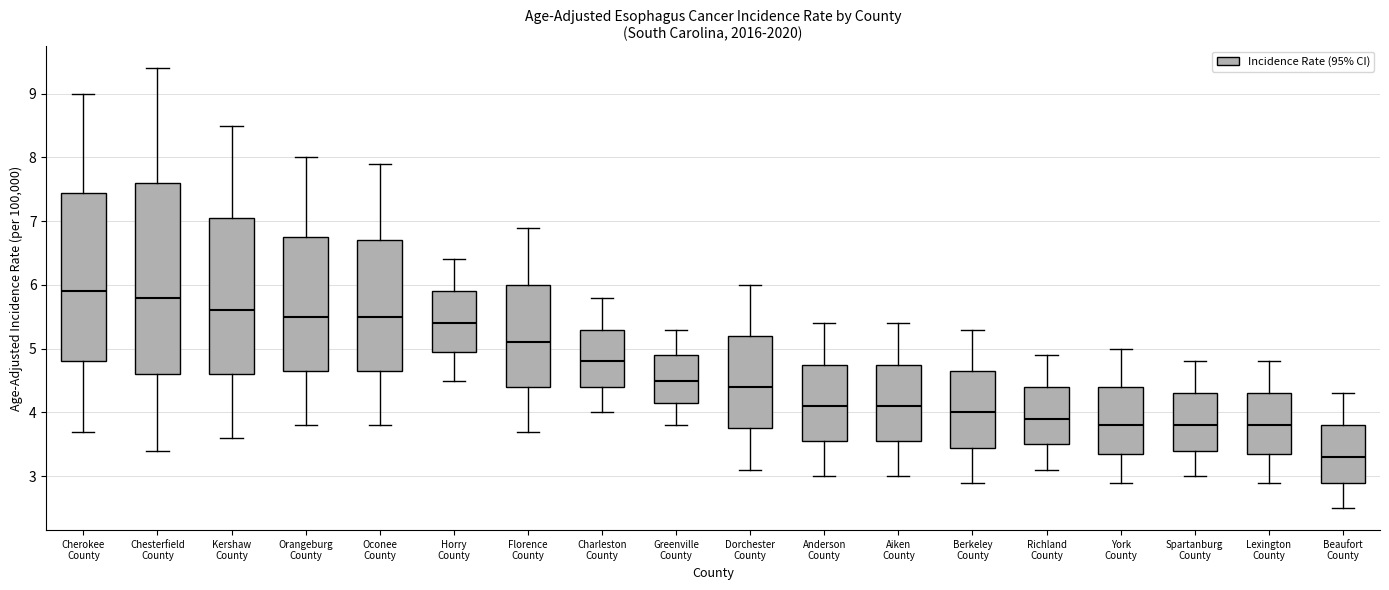

Which box is the tallest, from its lower edge to its upper edge?

Chesterfield County